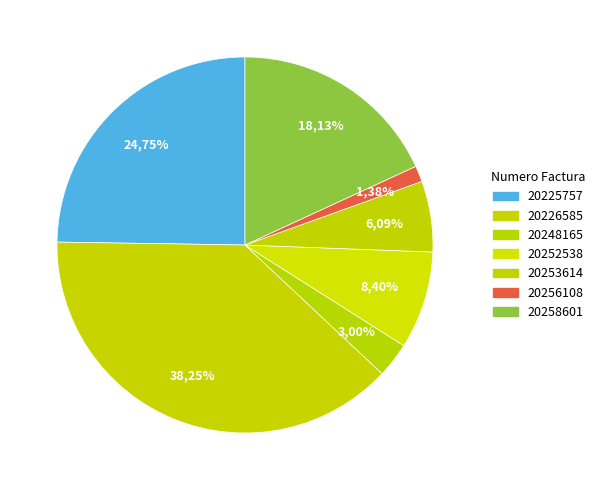

Approximately how many times larger is the value at 20253614 compared to 20256108?

4.4